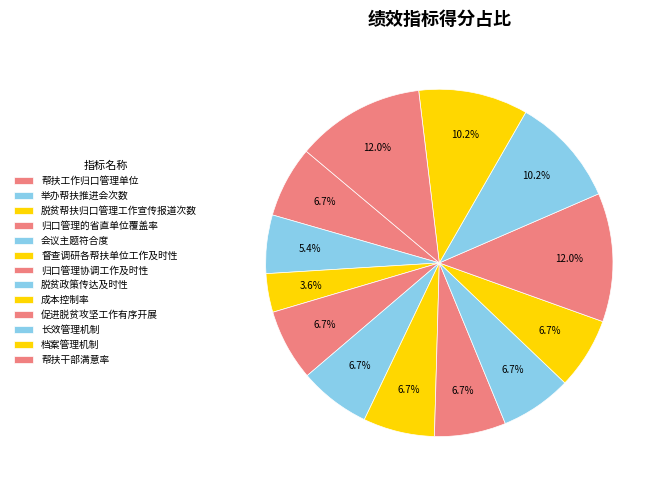

Is there any slice that represents more than half of the pie?

No